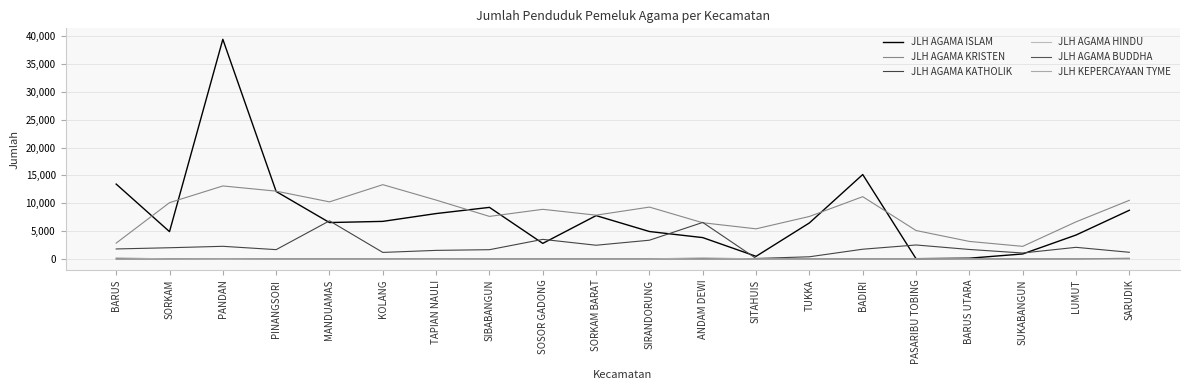

Is the value of JLH AGAMA KATHOLIK at SUKABANGUN greater than the value of JLH KEPERCAYAAN TYME at TUKKA?

Yes